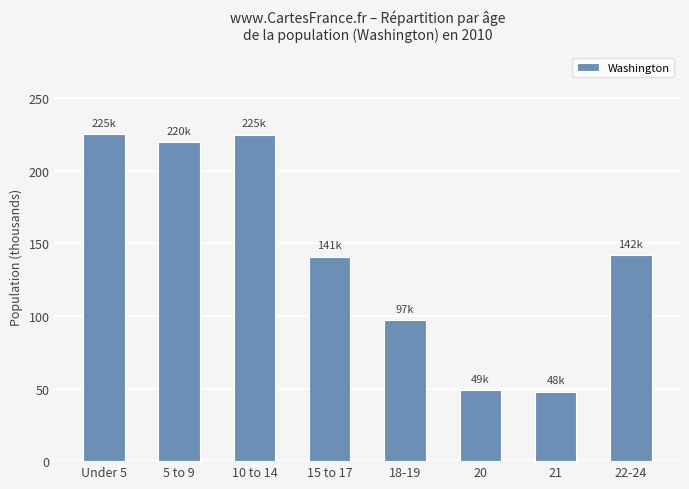

Does the chart contain any negative values?

No